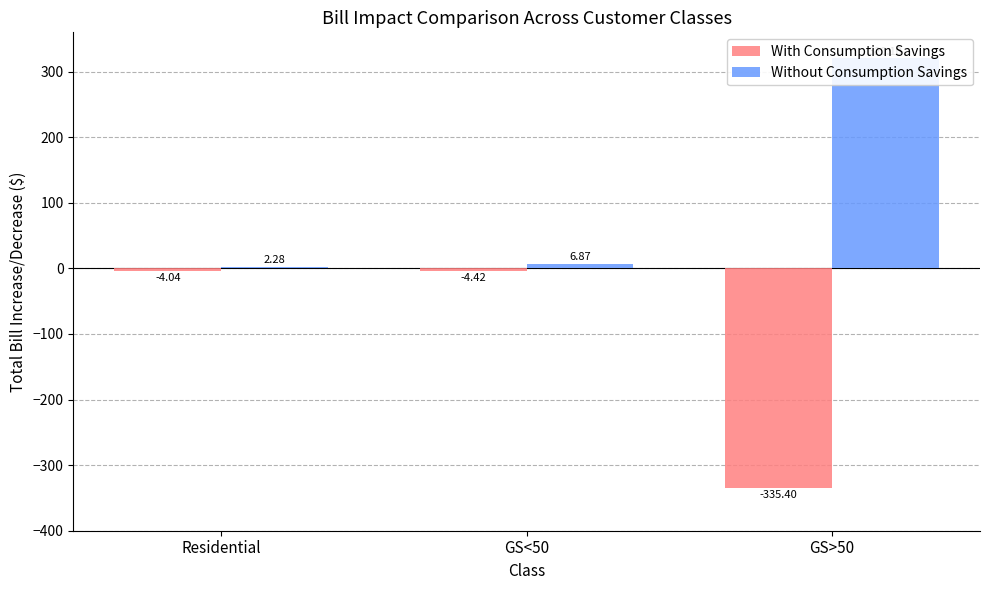

Reading left to right, what are all the values shown in this chart?

With Consumption Savings: Residential=-4.0	GS<50=-4.4	GS>50=-335.4
Without Consumption Savings: Residential=2.3	GS<50=6.9	GS>50=320.1